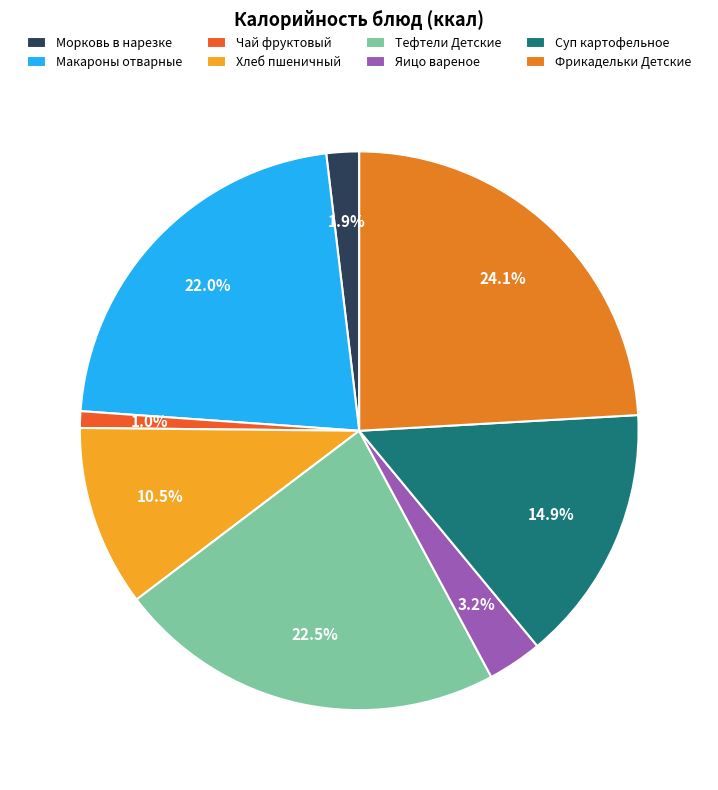

Does Тефтели Детские account for over 50% of the chart?

No